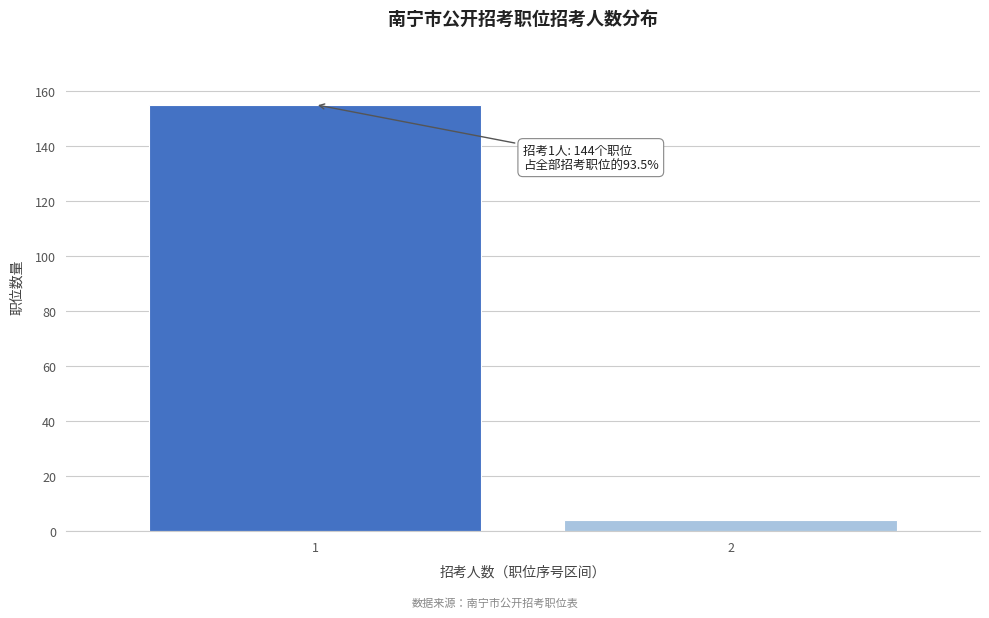

Reading left to right, transcribe all the data shown in this chart.

155	4